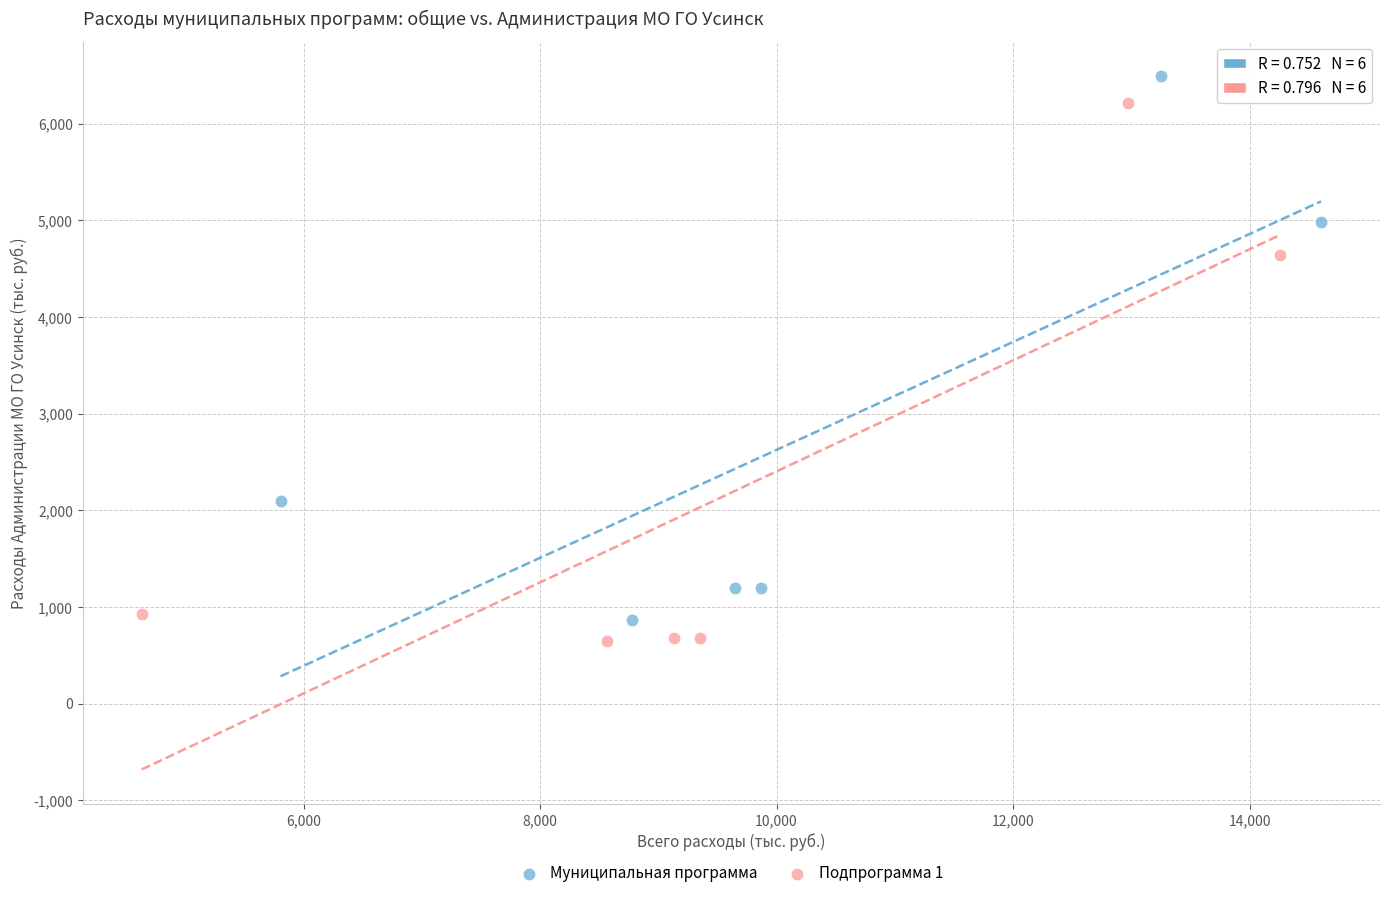

What are all the series names shown in the legend?

Муниципальная программа, Подпрограмма 1